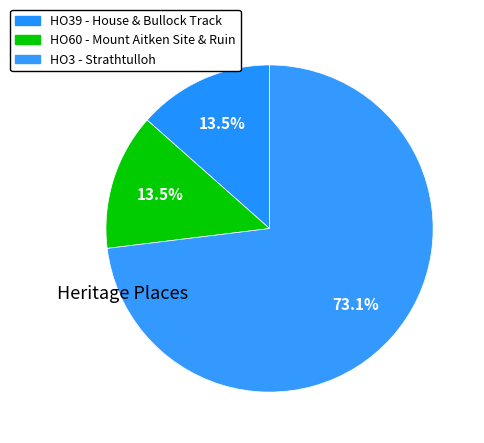

Which slice is the smallest?

HO39 - House & Bullock Track